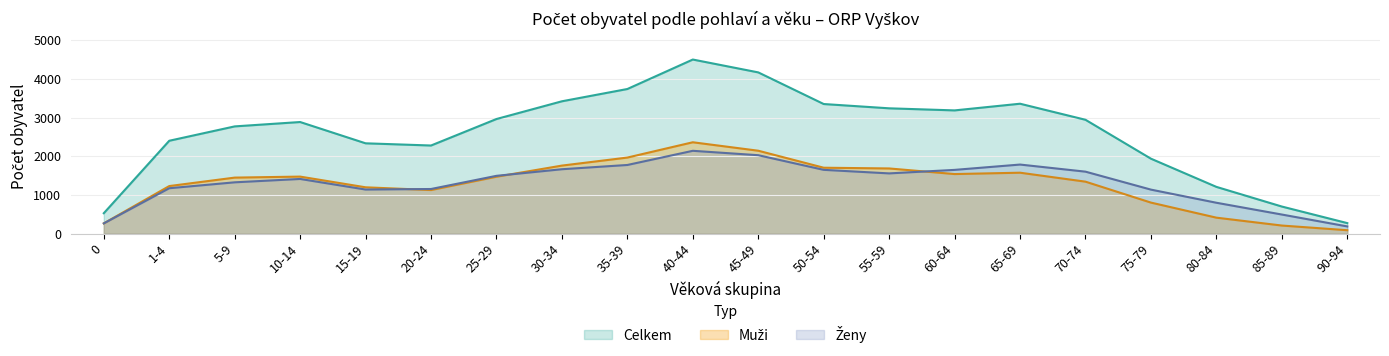

What is the maximum value shown in the chart?

4505